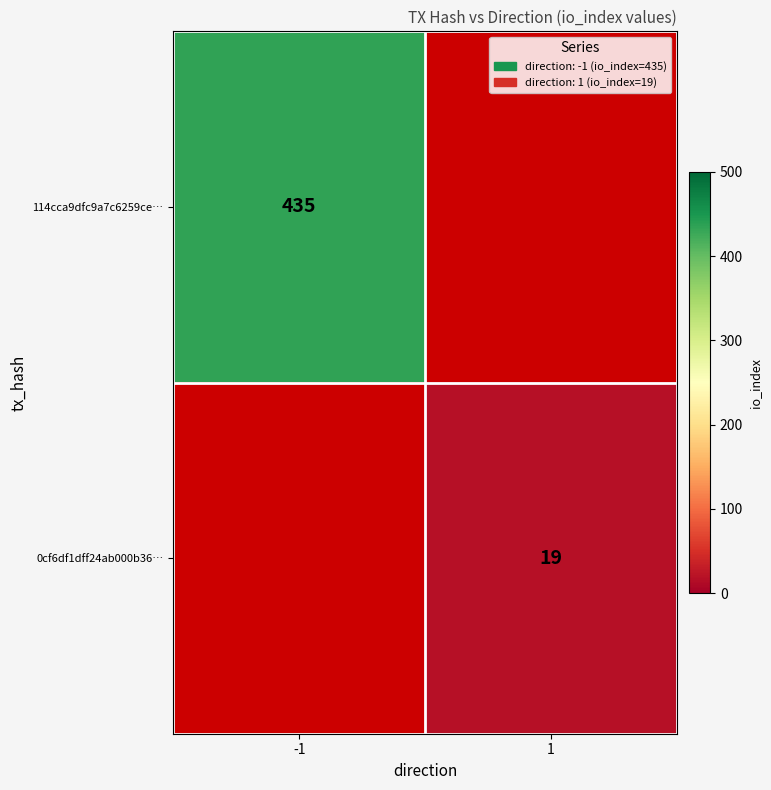

What is the smallest value displayed?

19.0